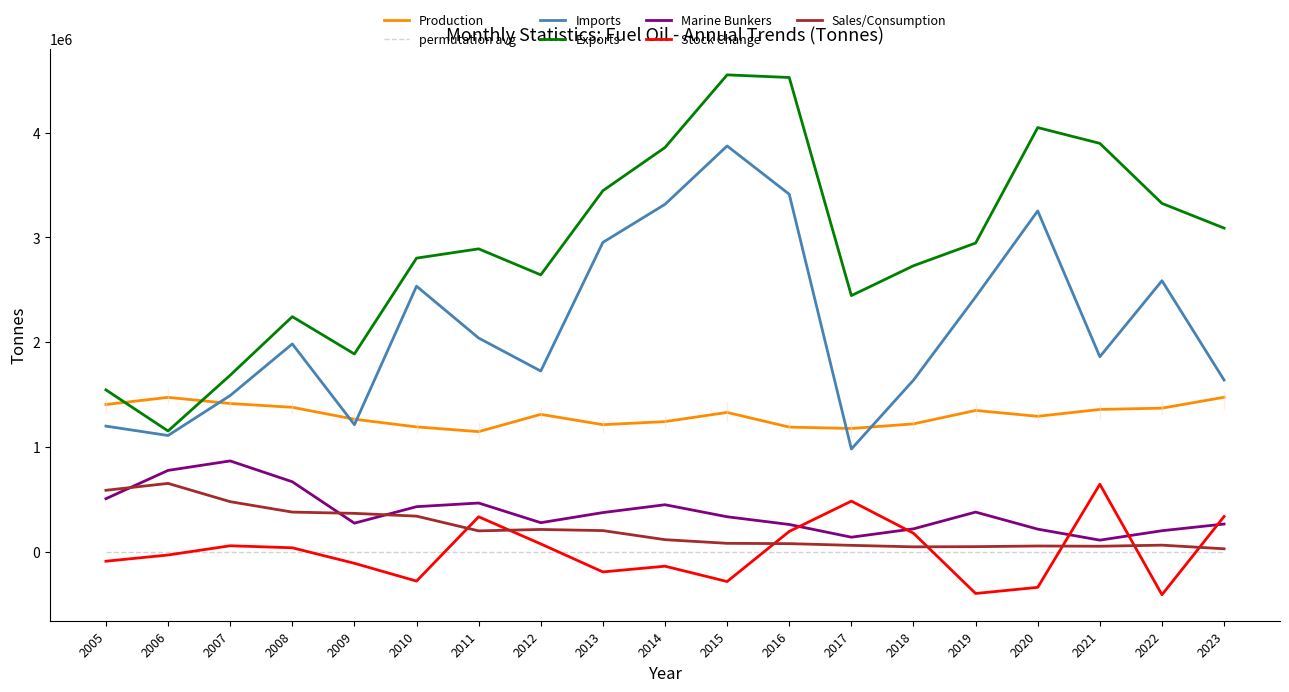

What is the minimum value shown in the chart?

-410145